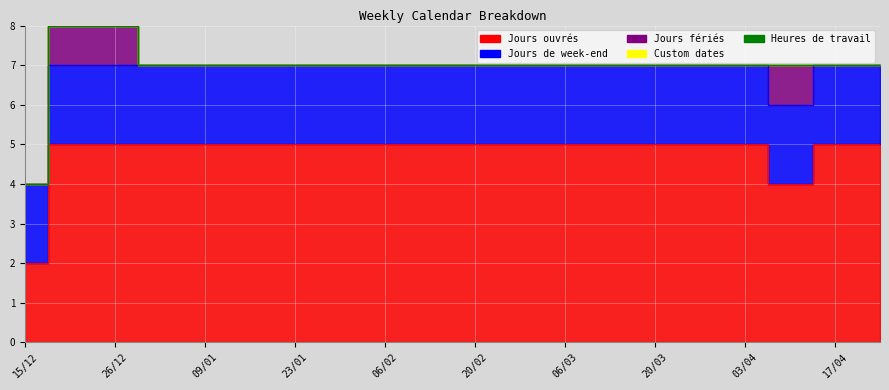

Is the value of Custom dates at 17/04 greater than the value of Jours ouvrés at 06/03?

No